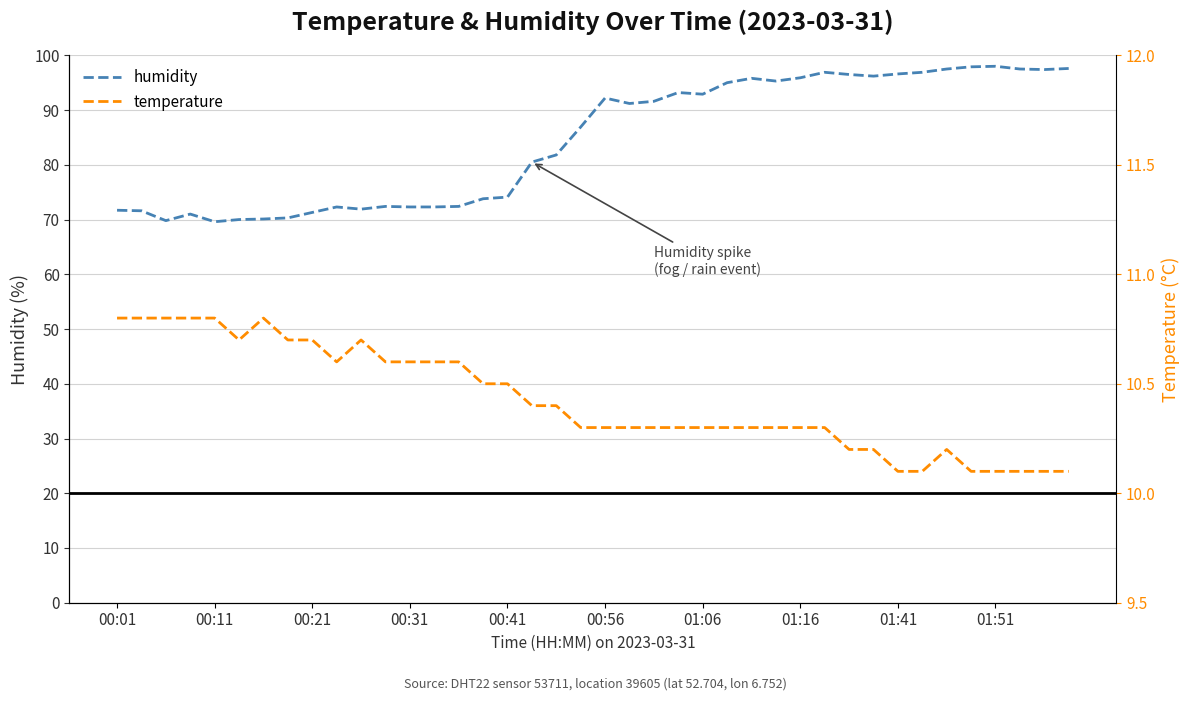

True or false: temperature and humidity intersect in this chart.

False